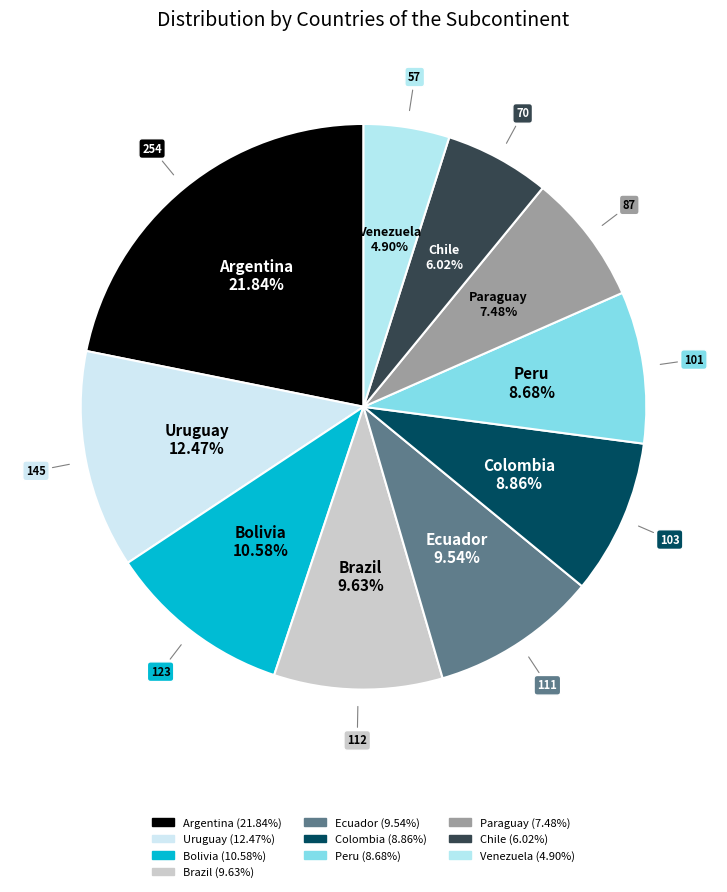

To the nearest percent, what percentage of the pie is Argentina?

22%